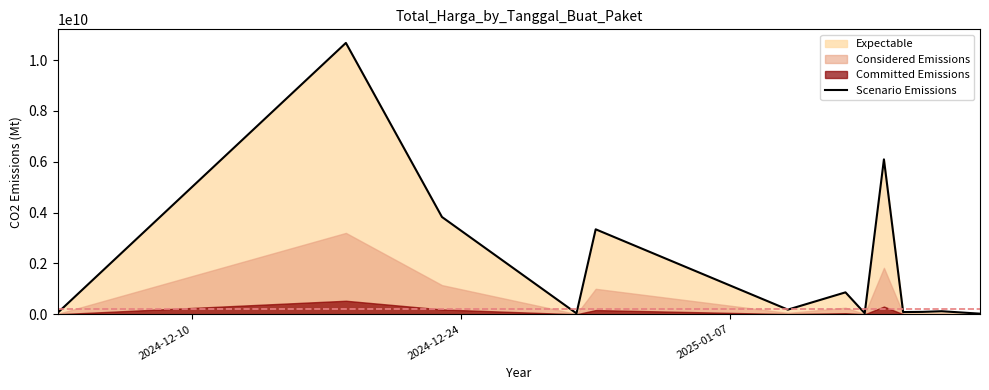

What is the maximum value for Scenario Emissions?

10674283200